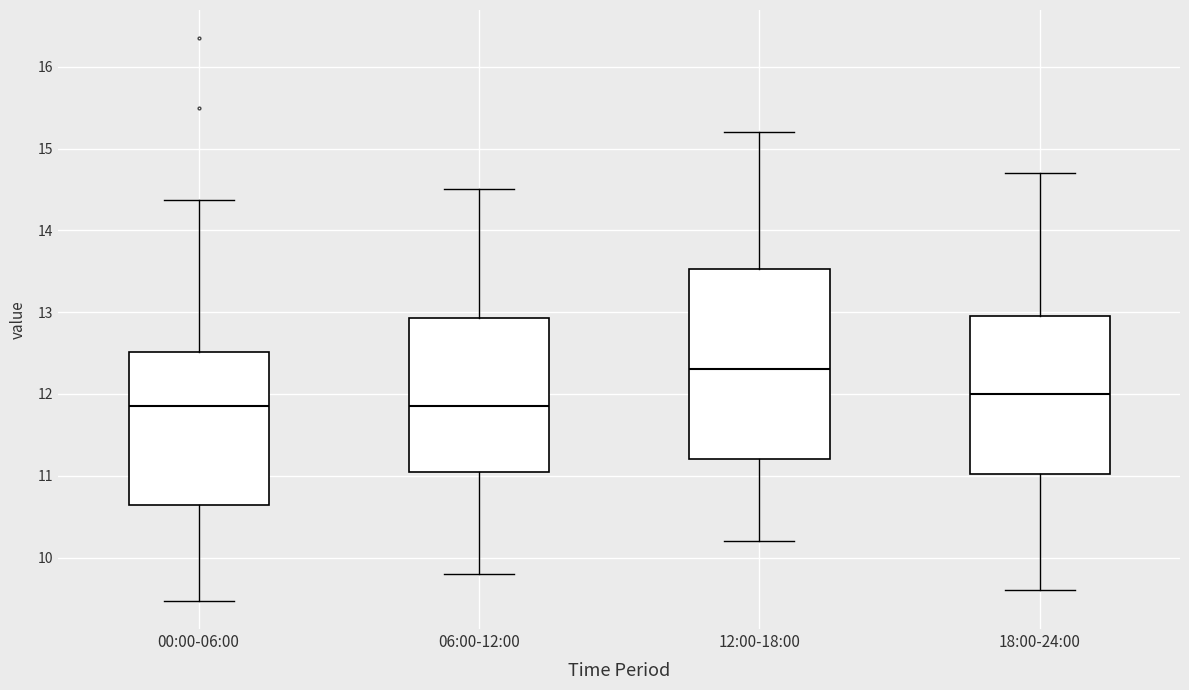

Reading left to right, read every box against the y-axis: the position of its median line, the range the box covers, and the ends of its whiskers. The values are not printed on the chart, so give them approximately, as read against the axis.

00:00-06:00: median 11.9, box 10.6 to 12.5, whiskers 9.5 to 14.4
06:00-12:00: median 11.9, box 11.1 to 12.9, whiskers 9.8 to 14.5
12:00-18:00: median 12.3, box 11.2 to 13.5, whiskers 10.2 to 15.2
18:00-24:00: median 12.0, box 11.0 to 13.0, whiskers 9.6 to 14.7